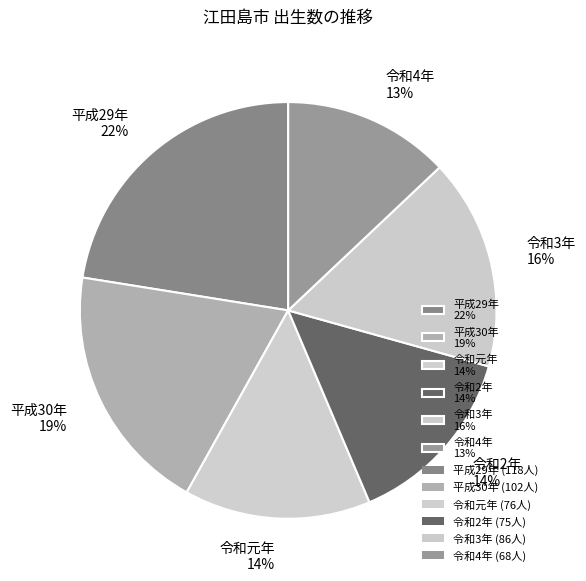

Approximately how many times larger is the value at 平成30年 19% compared to 令和3年 16%?

1.2